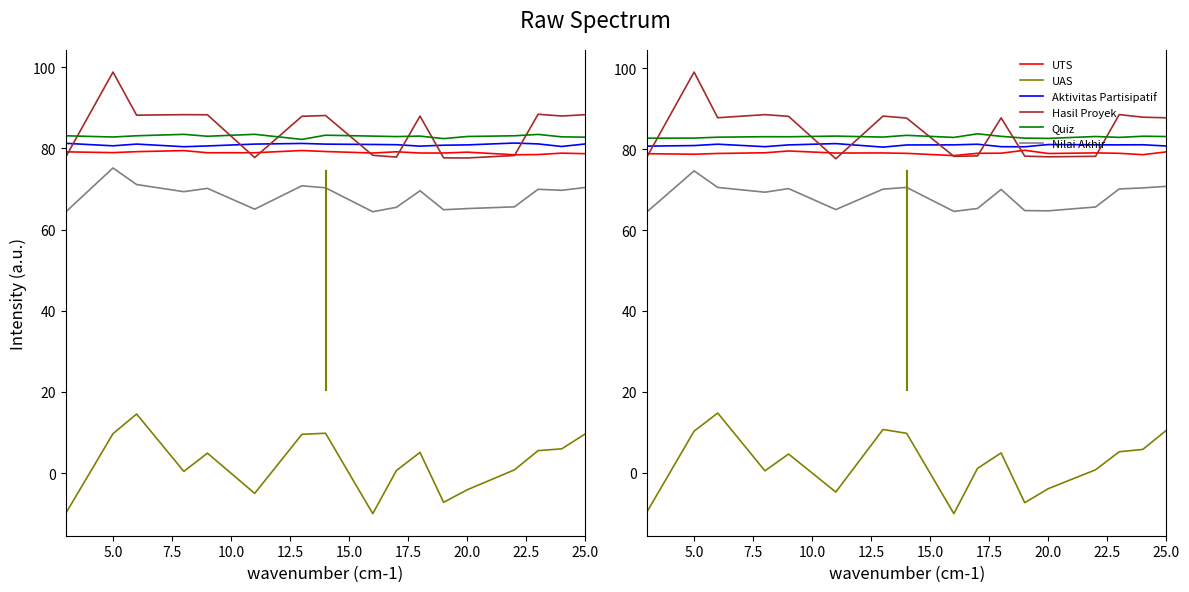

At which category is the sum across all series the highest?

5.0